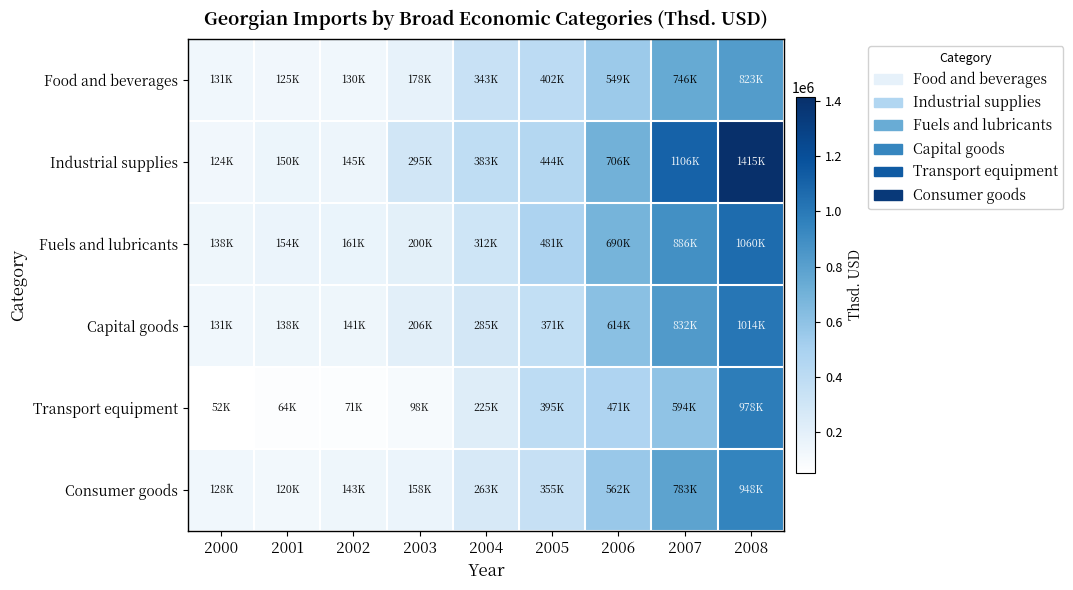

At how many categories does at least one series exceed 1197439?

1